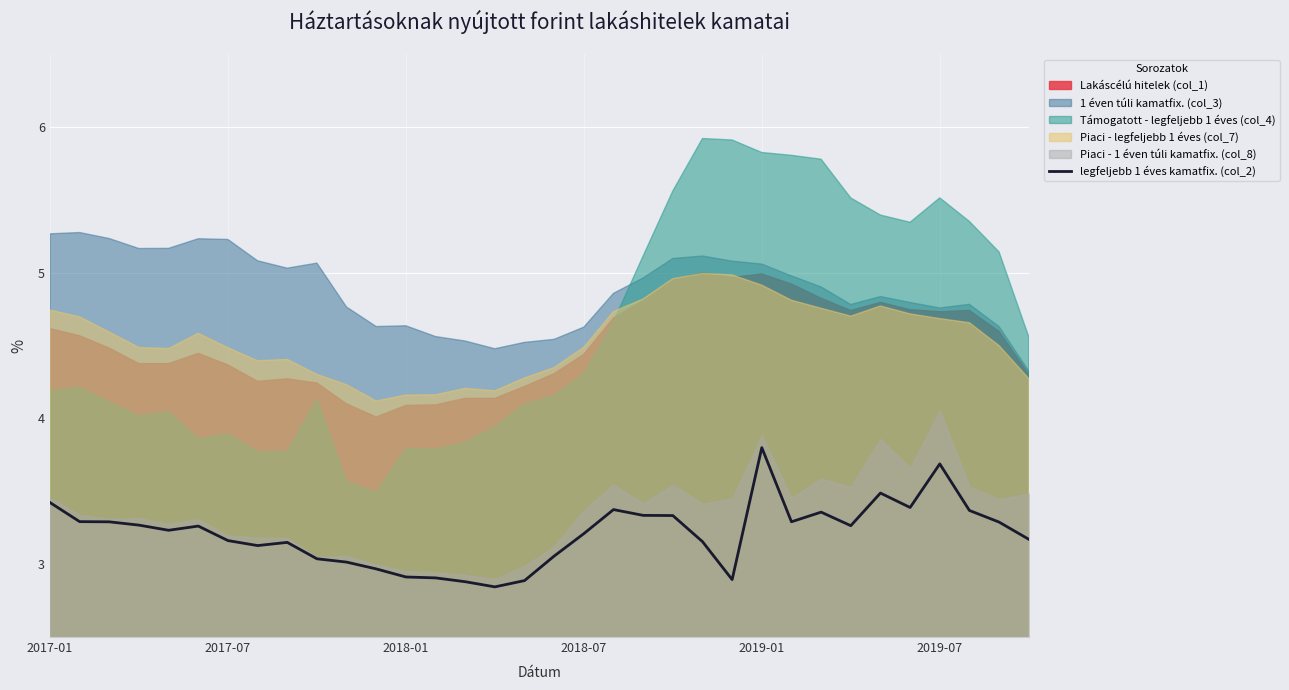

Where is the data nearest to the value 3?

10